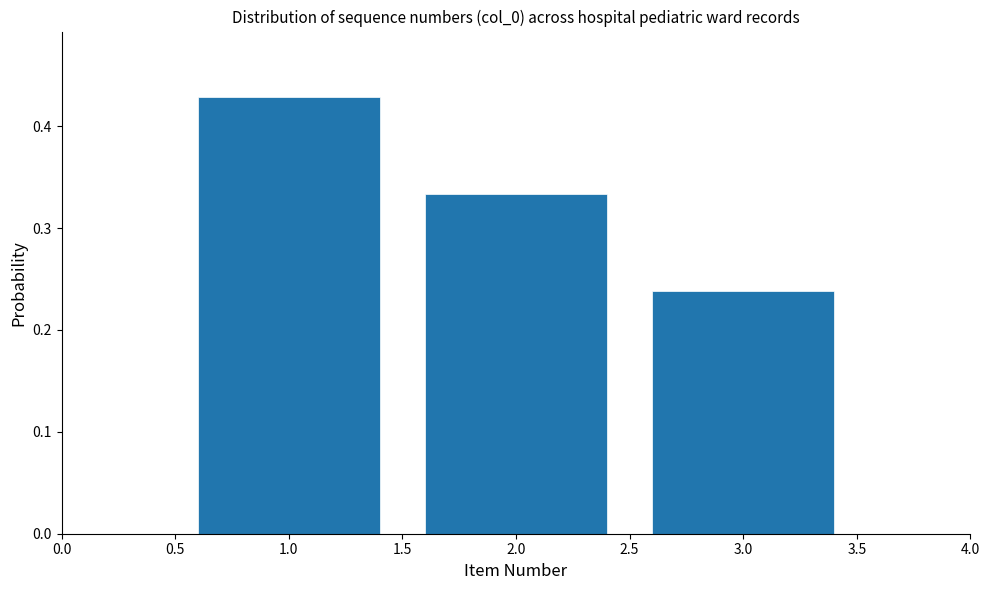

Where is the data nearest to the value 0?

3.0